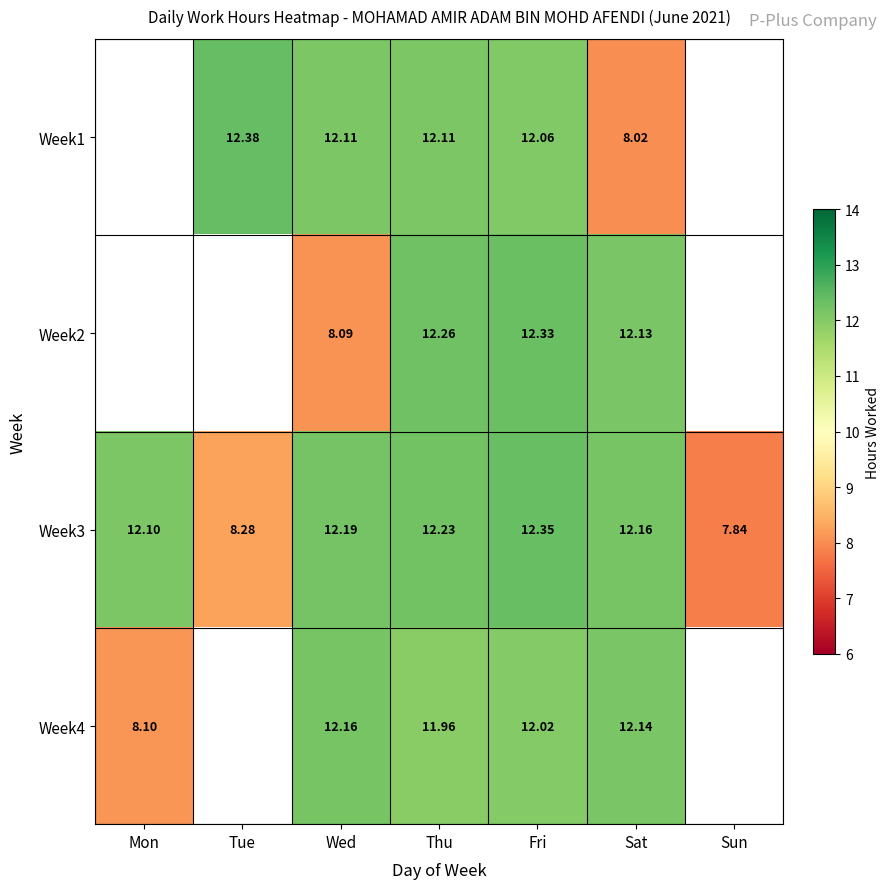

The Week3 series shows 12.2 at Thu. True or false?

True